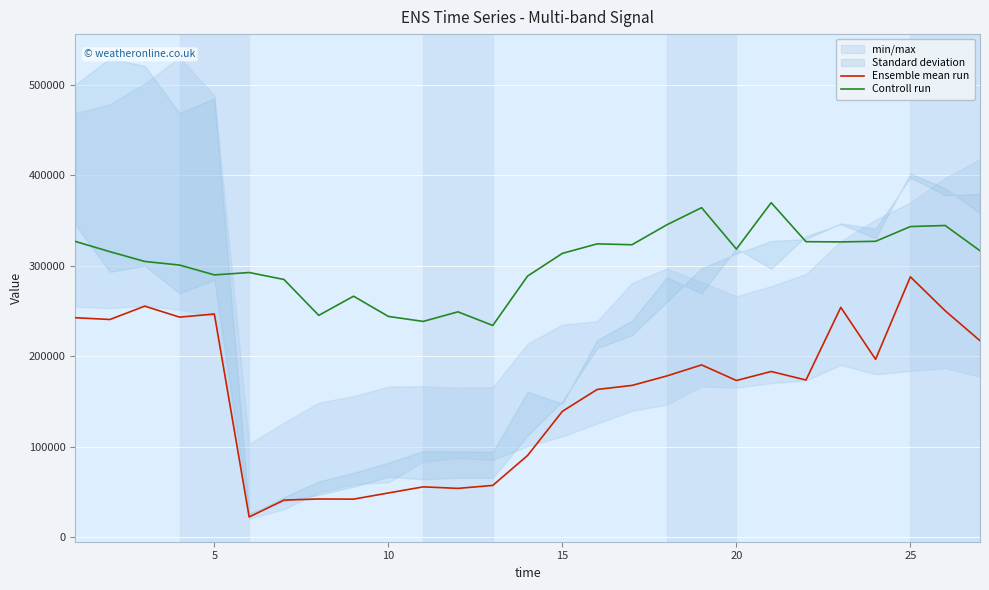

What is the maximum value for Controll run?

369764